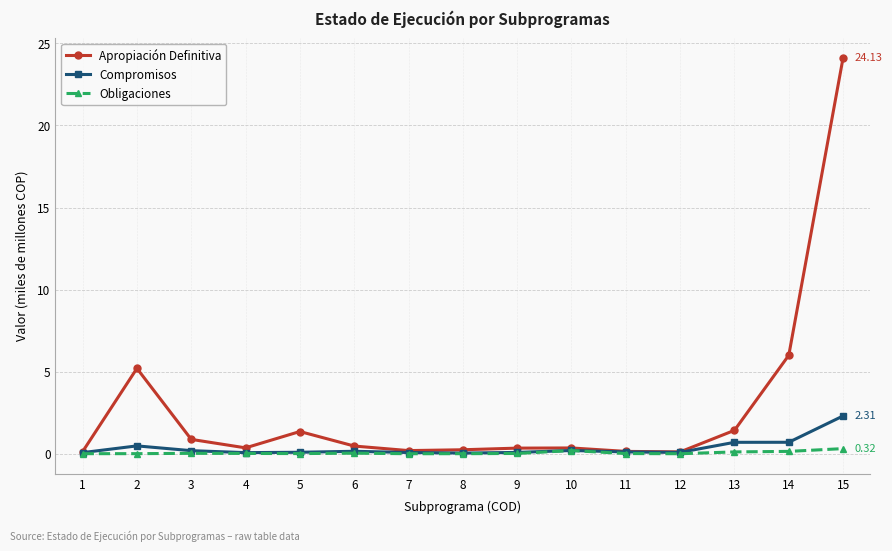

What is the highest value of the Apropiación Definitiva series?

24.1